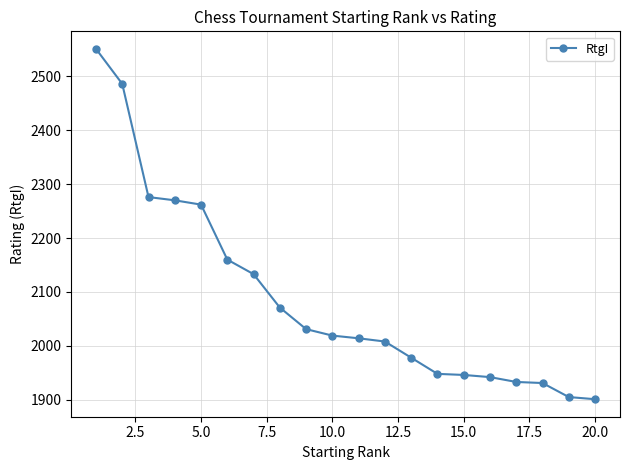

What is the minimum value shown in the chart?

1901